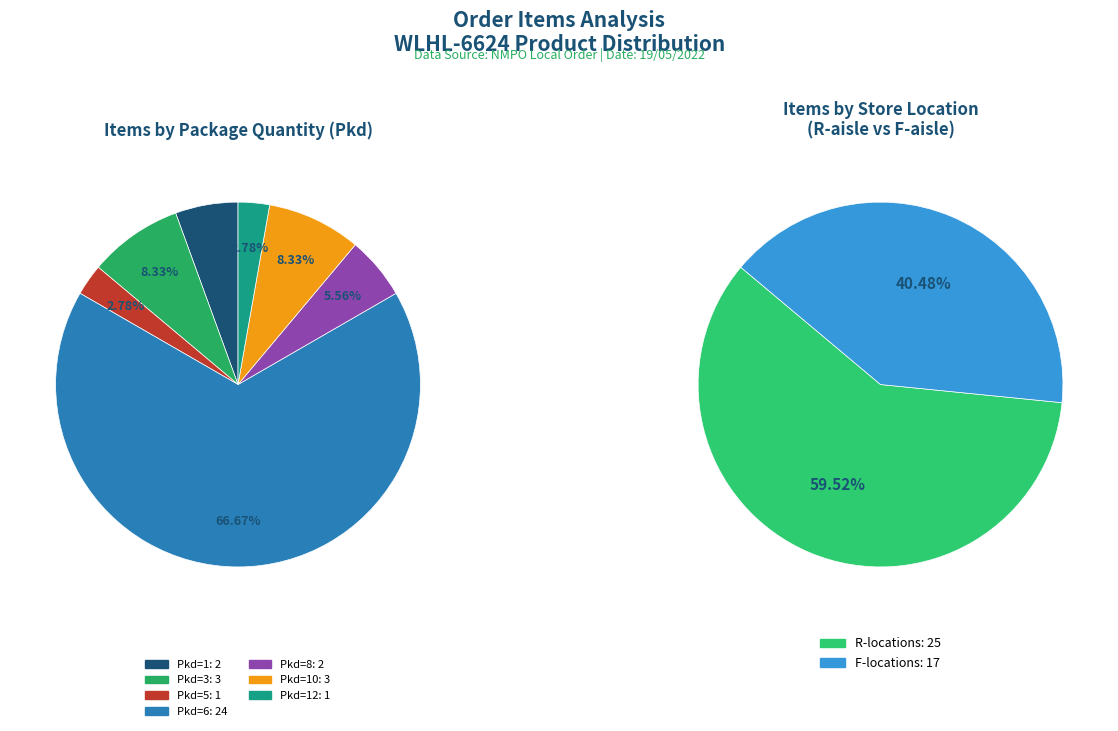

To the nearest percent, what percentage of the pie is Pkd=3?

8%